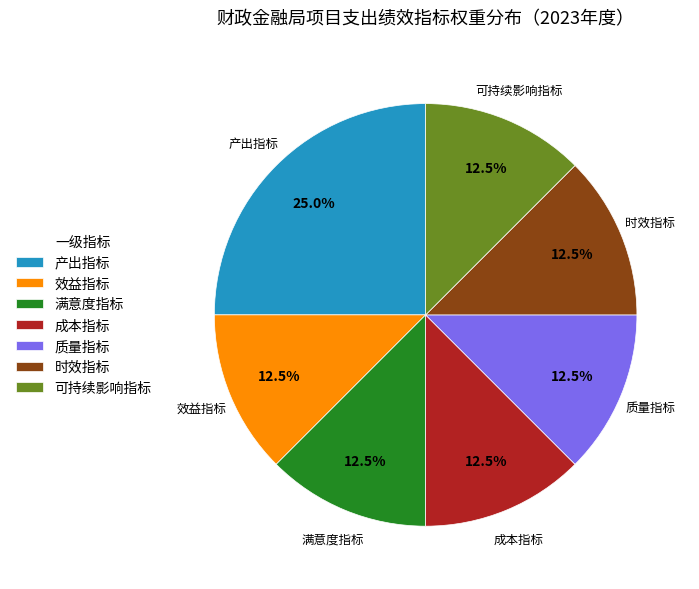

How many slices are in this pie chart?

7